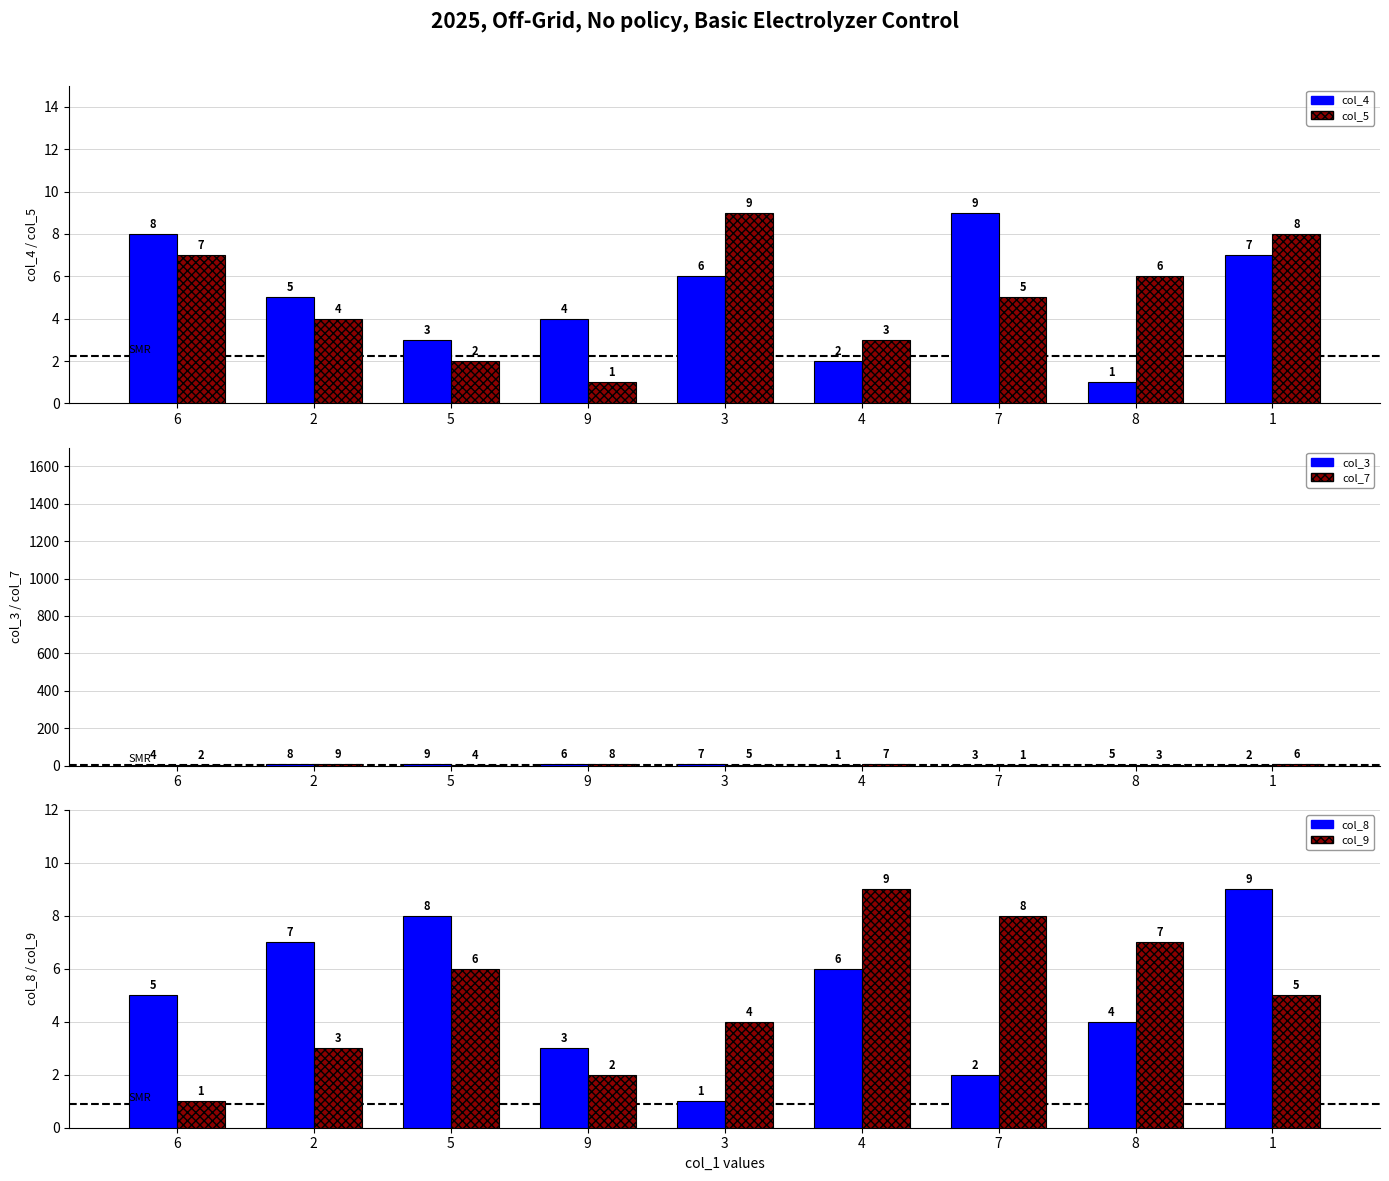

What is the label of the 7th bar from the right?

5